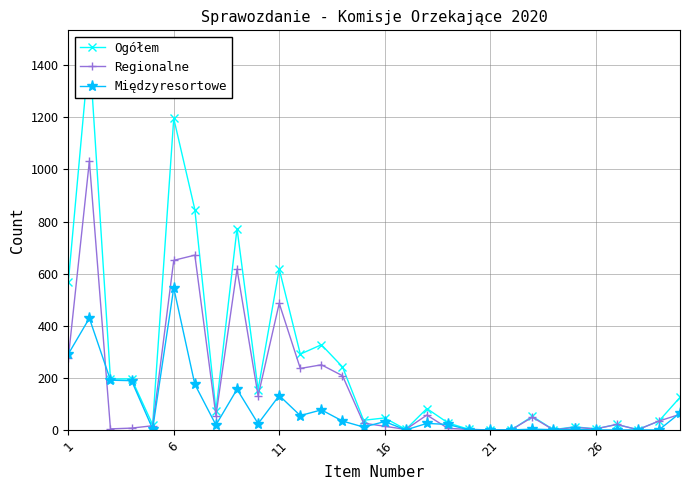

Reading right to left, what are all the values shown in this chart?

Ogółem: 125	34	1	21	4	12	1	52	0	0	2	27	82	2	46	37	242	327	291	618	155	773	74	846	1196	20	196	195	1461	566
Regionalne: 60	34	1	21	4	10	0	49	0	0	2	6	57	2	14	26	208	250	236	486	131	617	55	671	651	16	7	4	1032	275
Międzyresortowe: 65	0	0	0	0	2	1	3	0	0	0	21	25	0	32	11	34	77	55	132	24	156	19	175	545	4	189	191	429	291